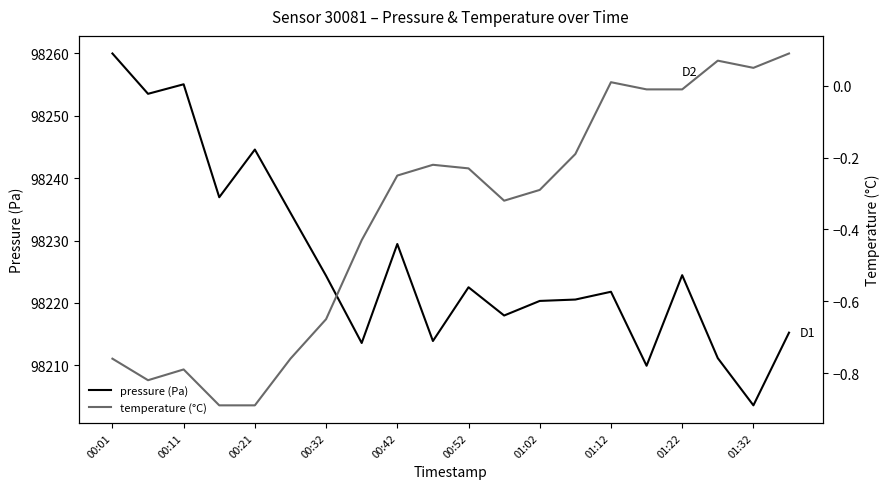

Which series has the largest range (max minus min)?

pressure (Pa)